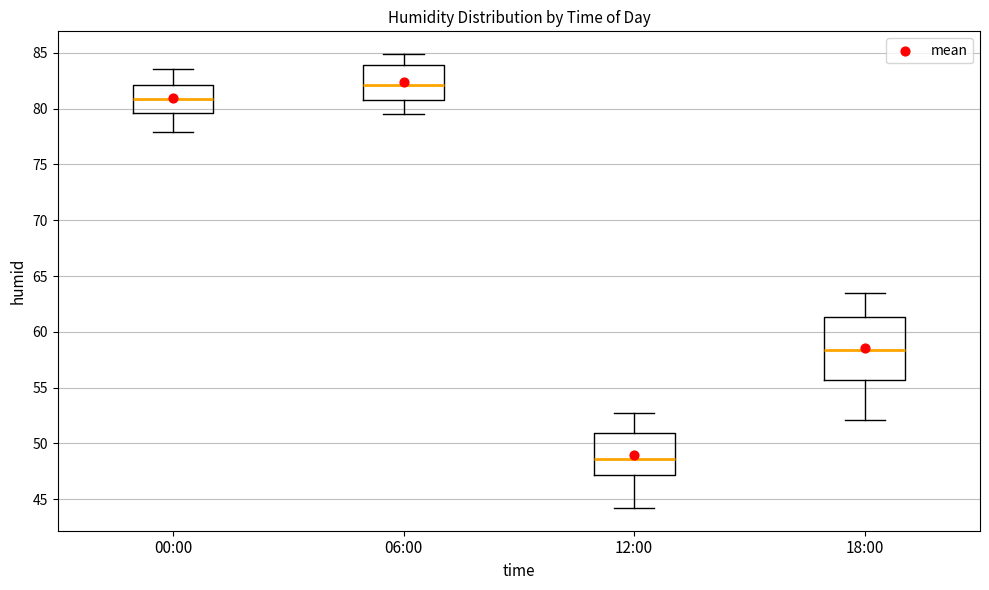

Where does the lower whisker of the box for 06:00 end on the y-axis? The values are not printed on the chart, so give them approximately, as read against the axis.

79.5